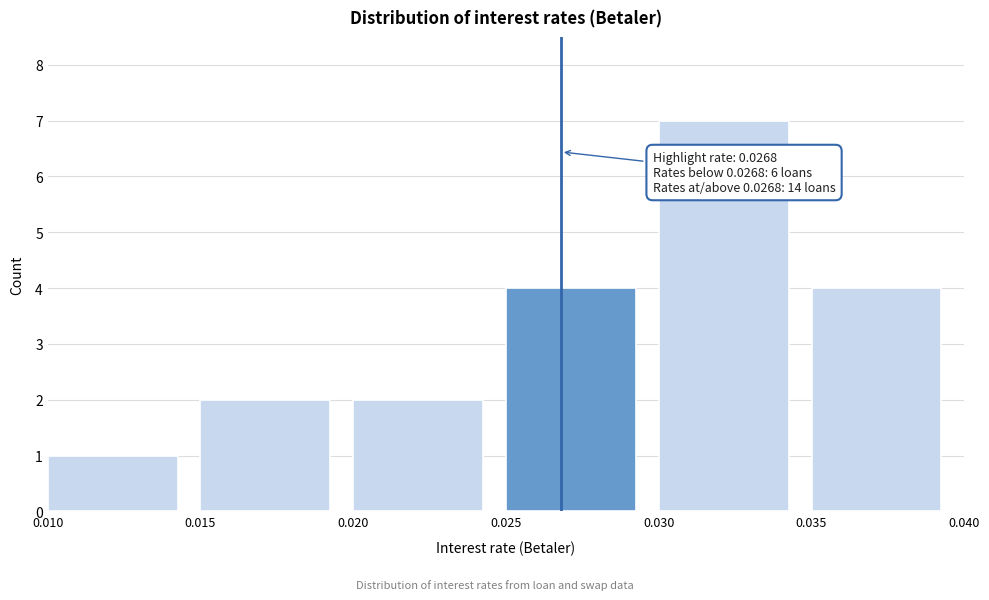

Which range on the x-axis has the tallest bar?

0.030 to 0.035